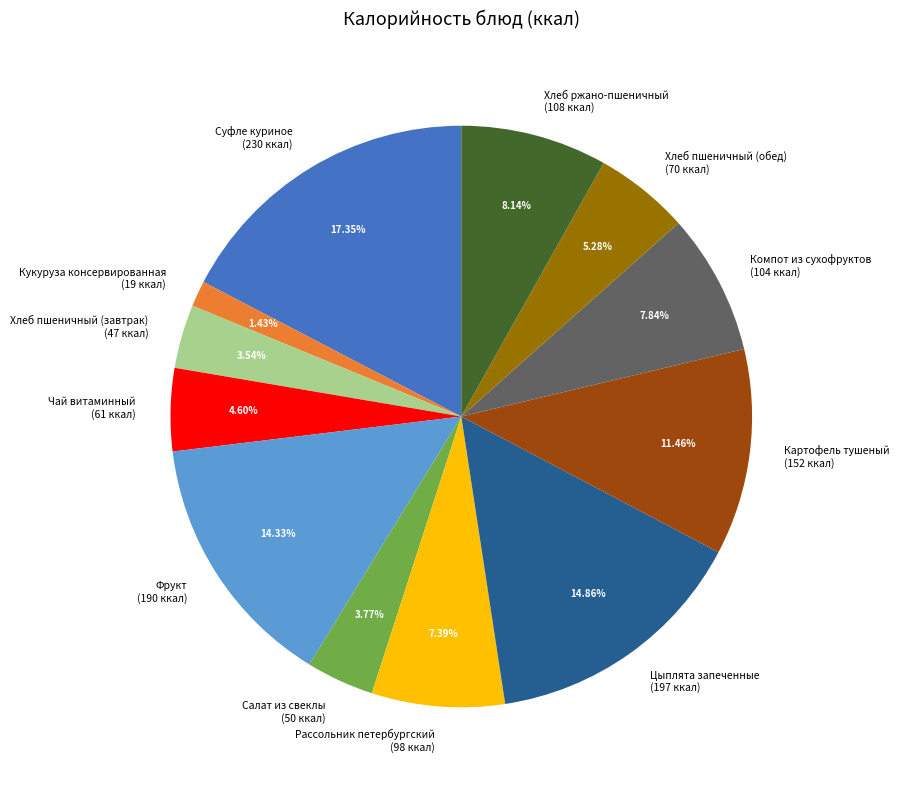

True or false: Салат из свеклы accounts for 17% of the total.

False